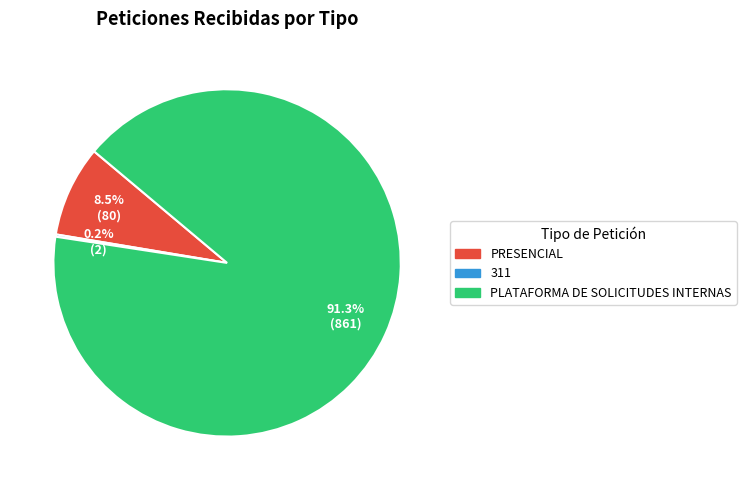

Does any single category account for the majority?

Yes